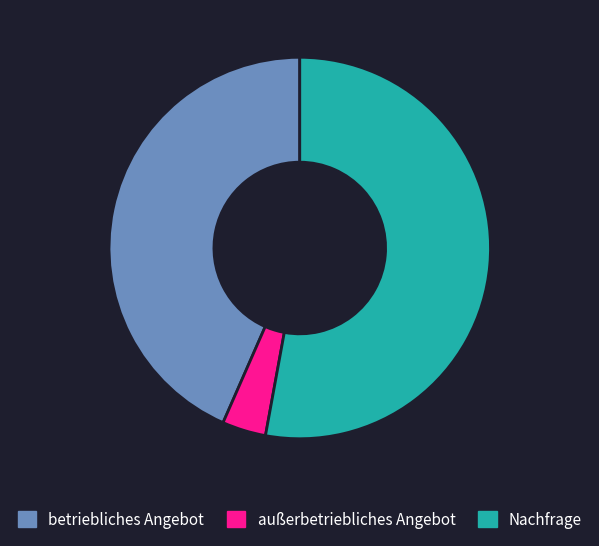

What is the ratio of the value at Nachfrage to the value at betriebliches Angebot?

1.2